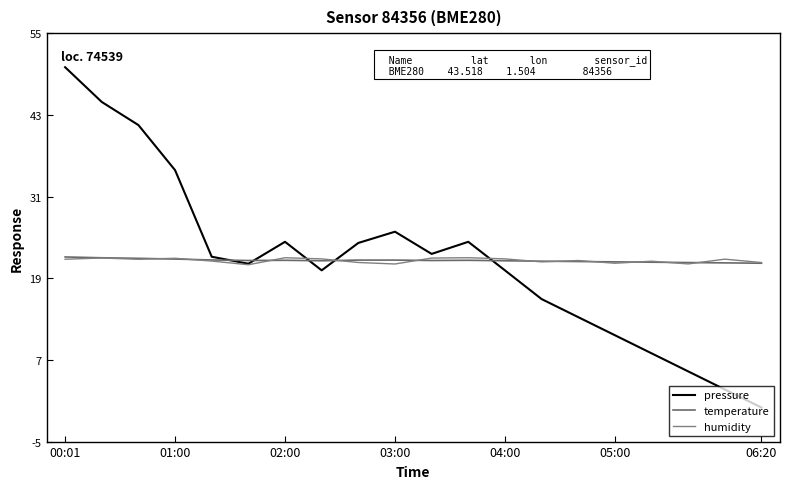

Is this an area chart (filled region under the line)?

No